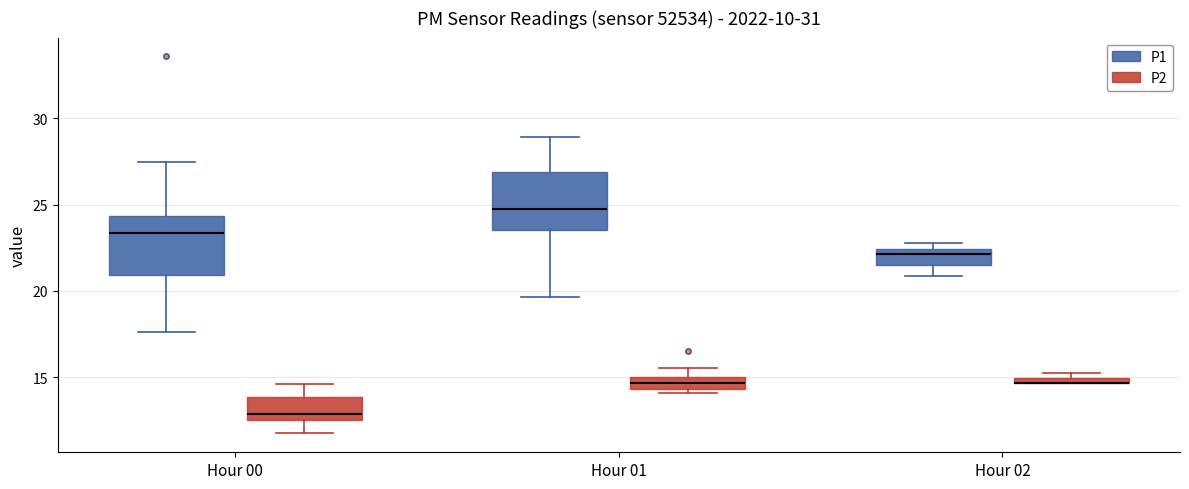

Where is the lower edge of the box for Hour 01 (P2) on the y-axis? The values are not printed on the chart, so give them approximately, as read against the axis.

14.5